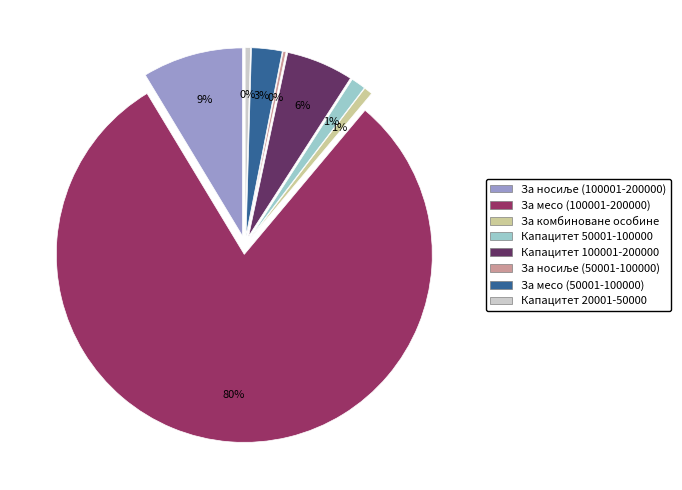

Which category has the smallest portion of the pie?

За носиље (50001-100000)